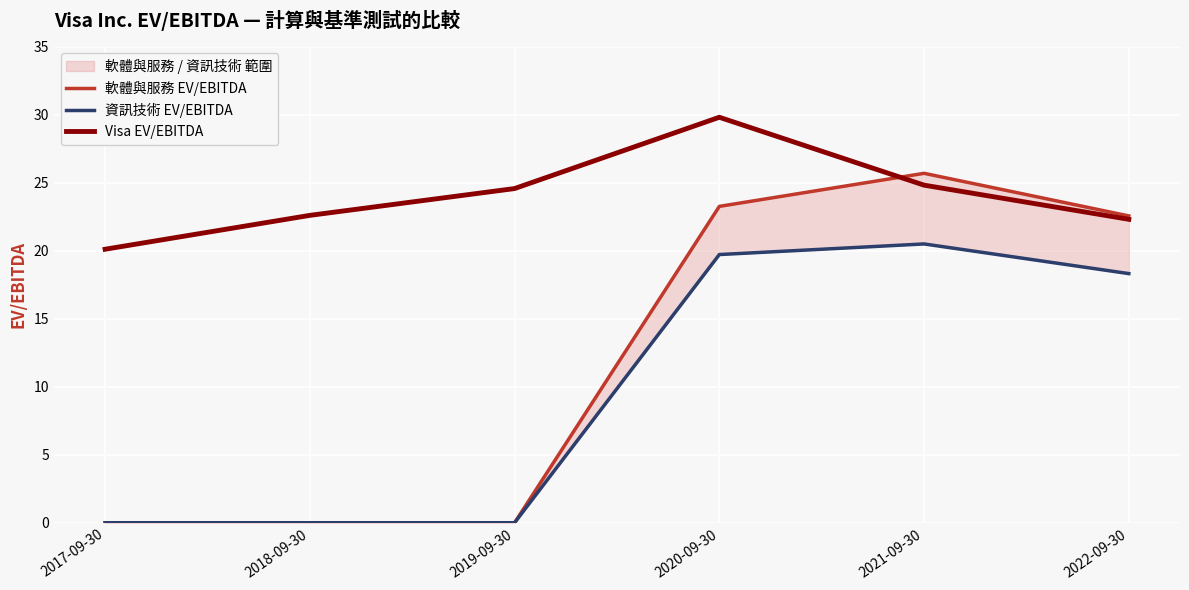

The value of Visa EV/EBITDA at 2019-09-30 is 12.9. True or false?

False